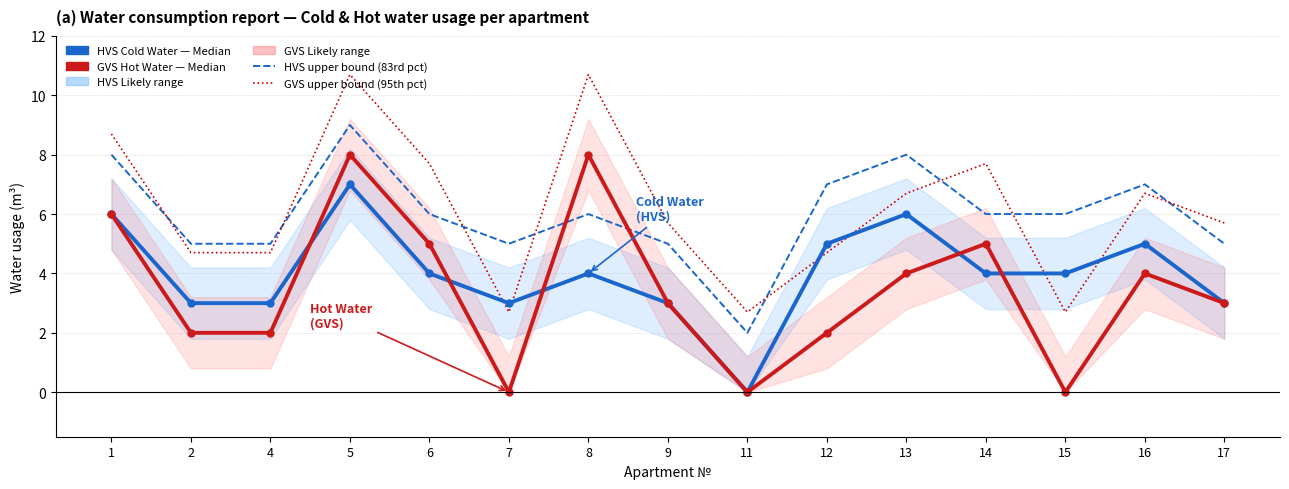

Count the number of categories in the chart.

15